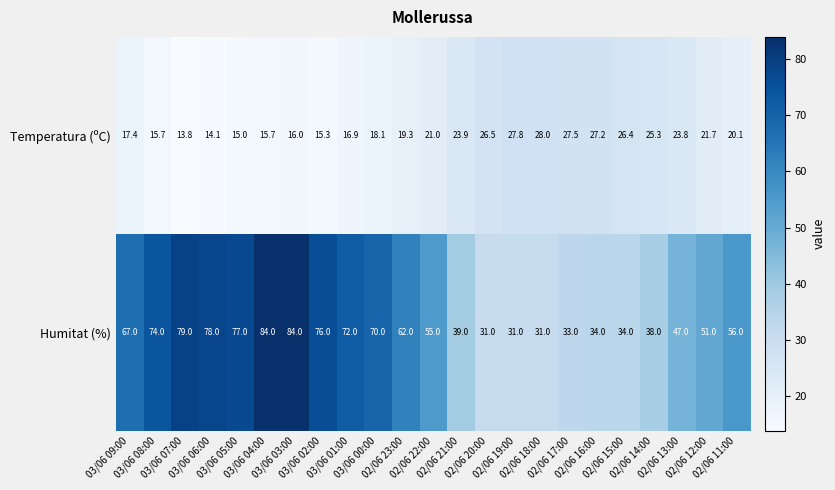

Rank the series by their average value, from highest to lowest.

Humitat (%), Temperatura (ºC)